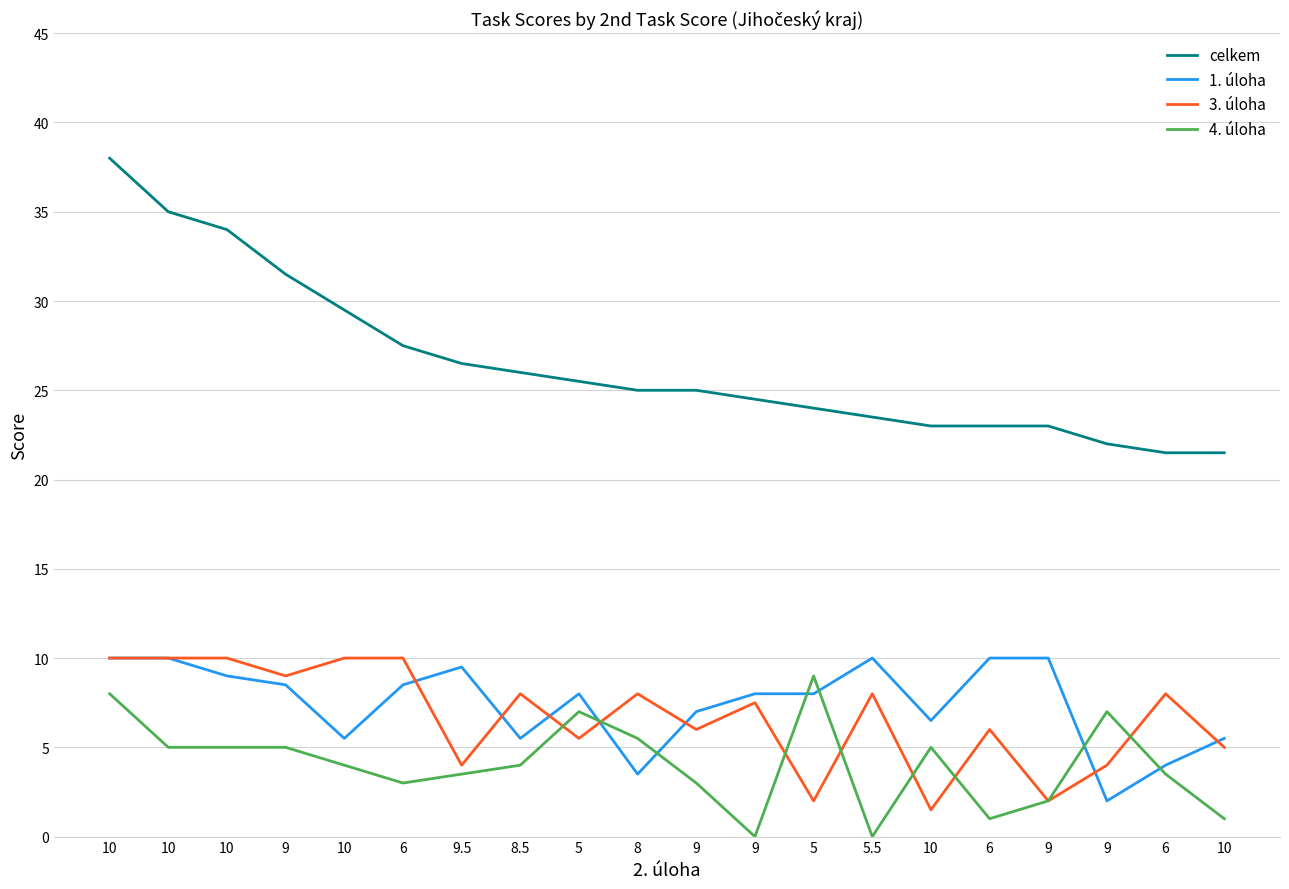

In 4. úloha, how many points are higher than both neighbors (excluding endpoints)?

4